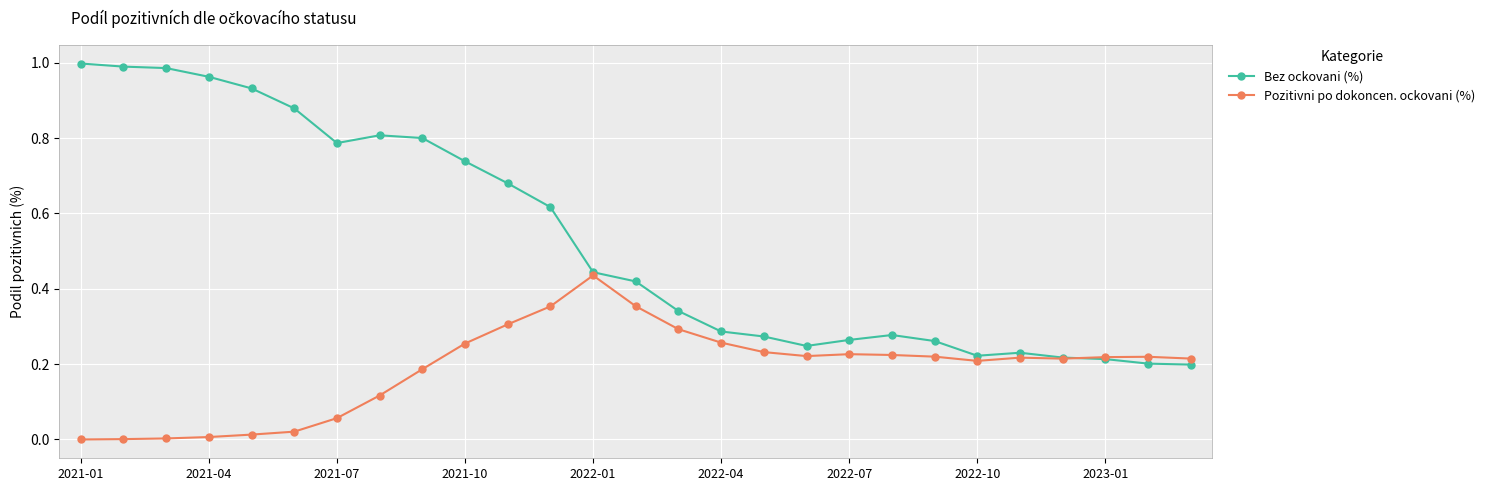

Which series has the largest range (max minus min)?

Bez ockovani (%)